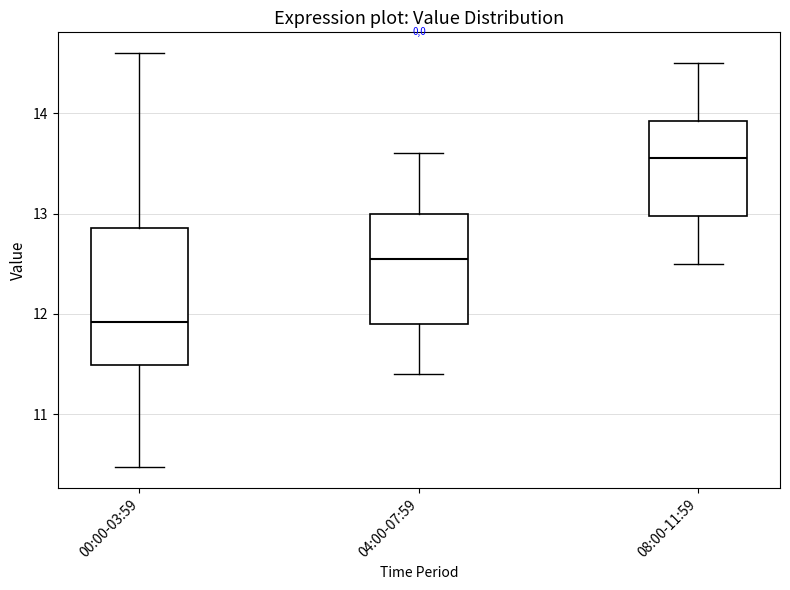

Which box's median line is the lowest?

00:00-03:59